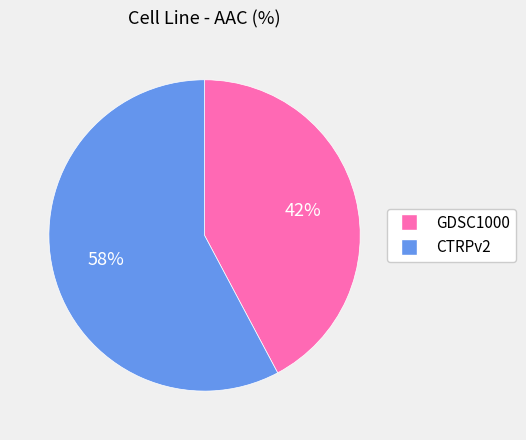

Does GDSC1000 represent more than half of the total?

No